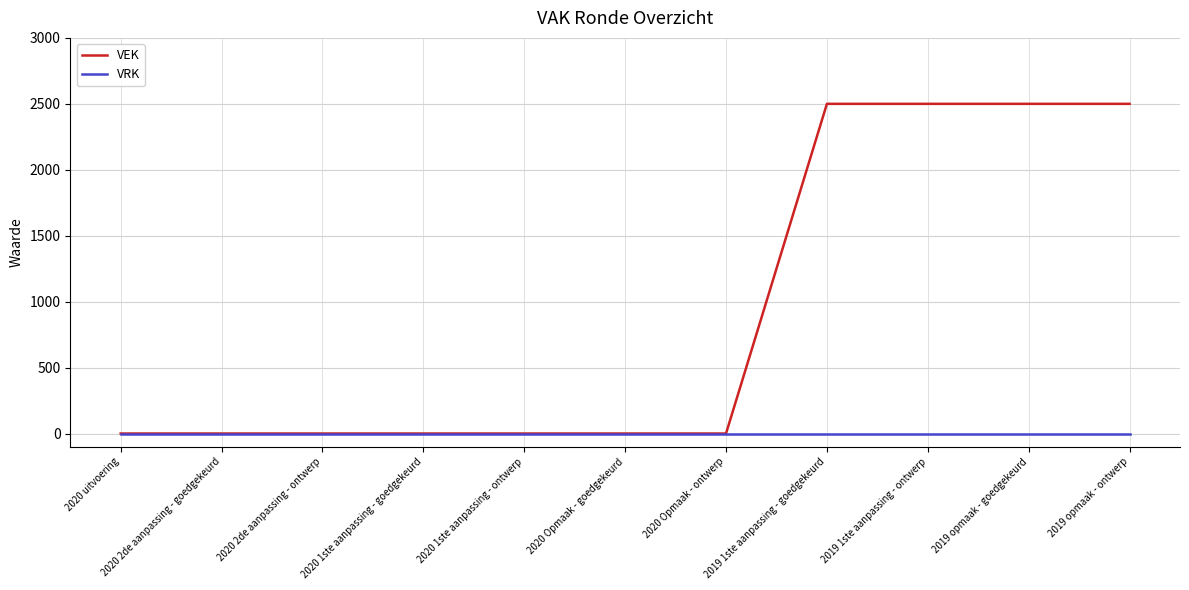

True or false: VEK has a value of 1038 at 2019 opmaak - ontwerp.

False